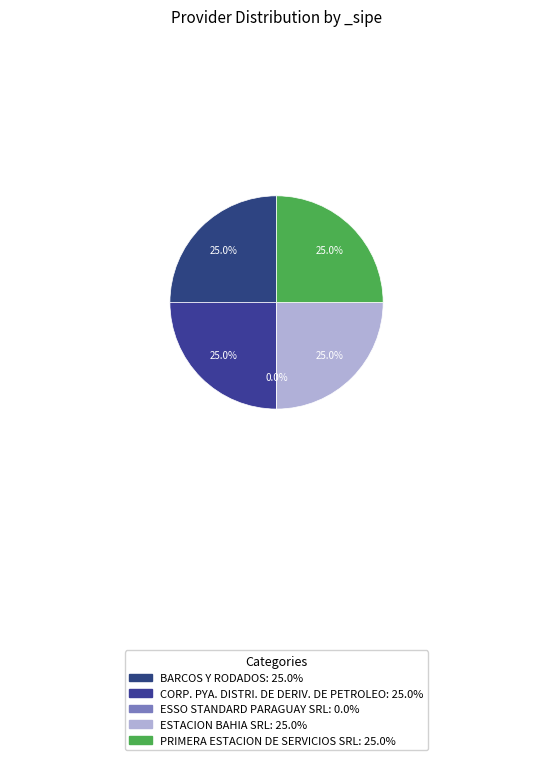

Is there any slice that represents more than half of the pie?

No